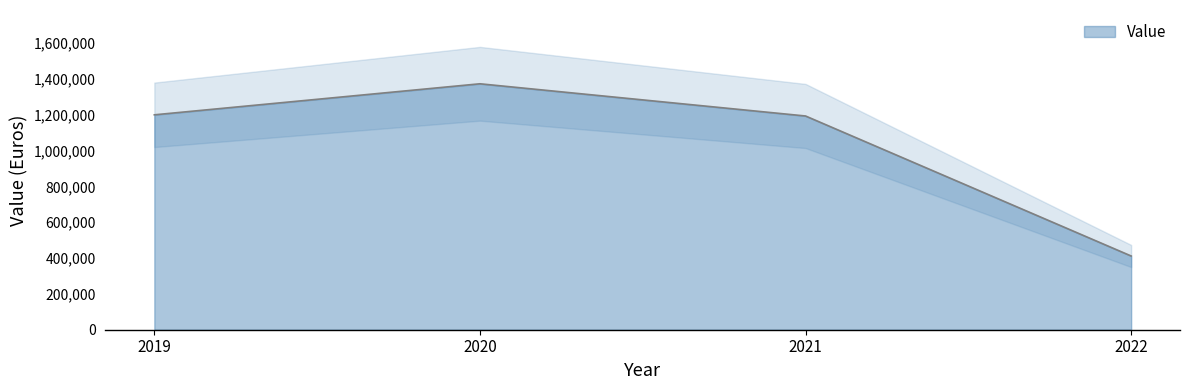

How many lines are shown in the chart?

1